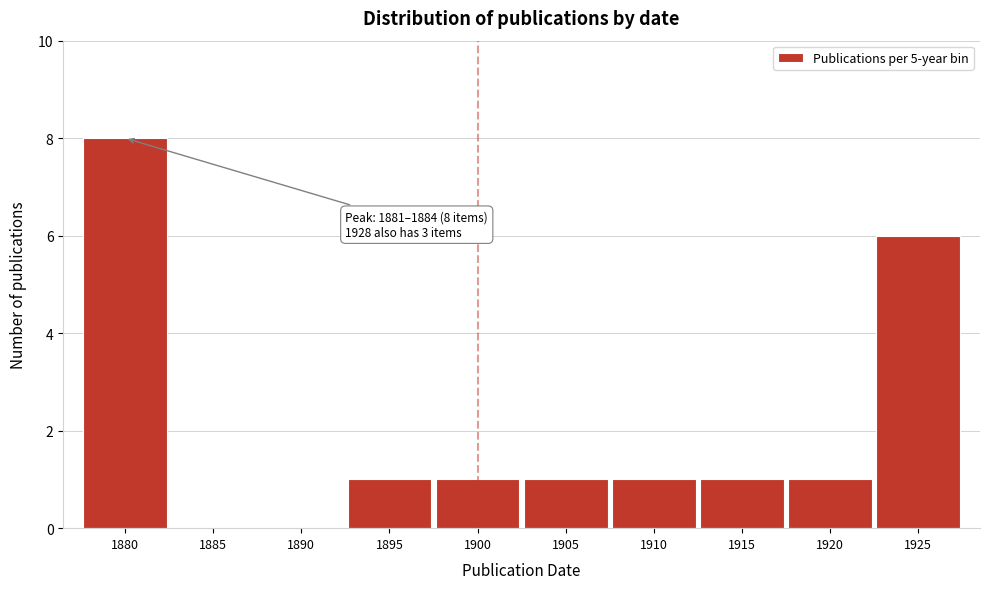

Reading left to right, transcribe all the data shown in this chart.

1880=8	1885=0	1890=0	1895=1	1900=1	1905=1	1910=1	1915=1	1920=1	1925=6